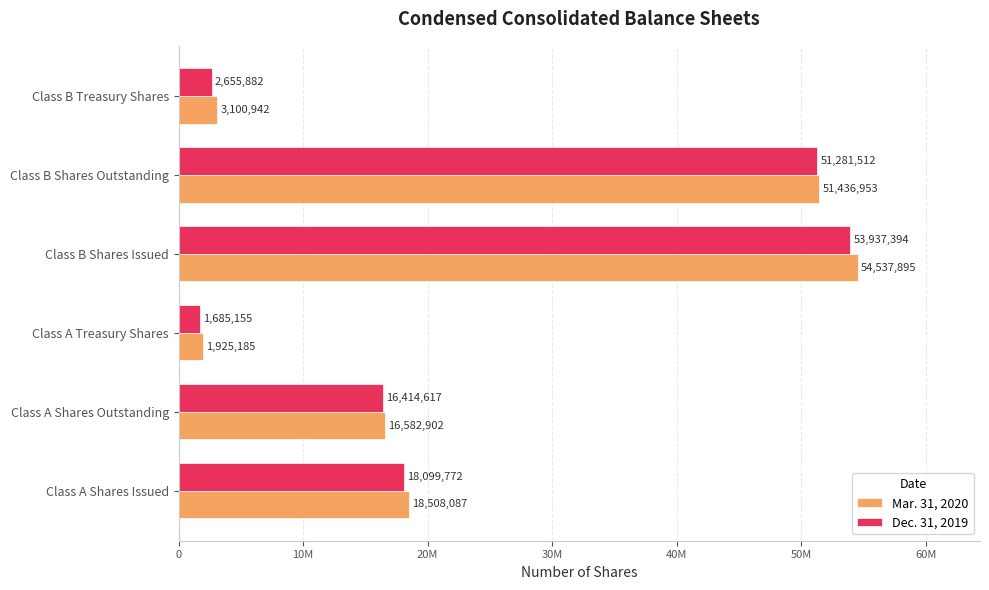

What are all the series names shown in the legend?

Mar. 31, 2020, Dec. 31, 2019